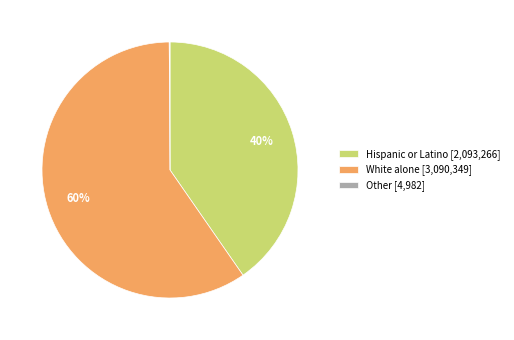

Is Hispanic or Latino [2,093,266] the majority of the pie?

No